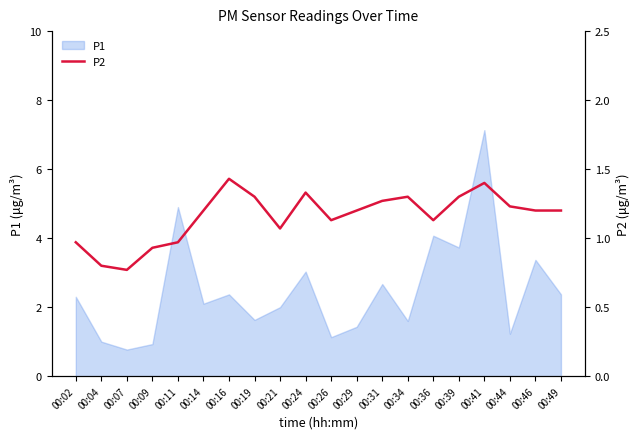

Is it true that P1 equals 1.4 at 00:09?

False